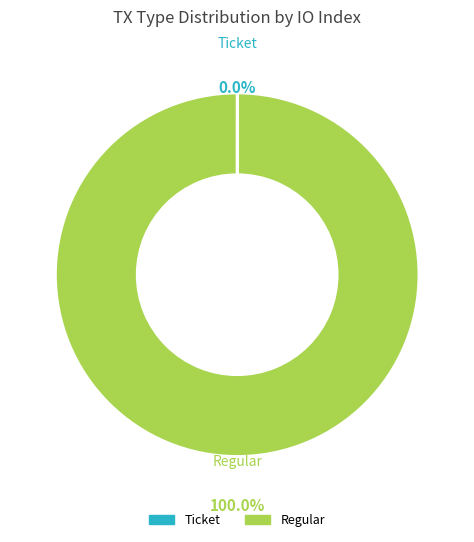

Which slice is the largest?

Regular